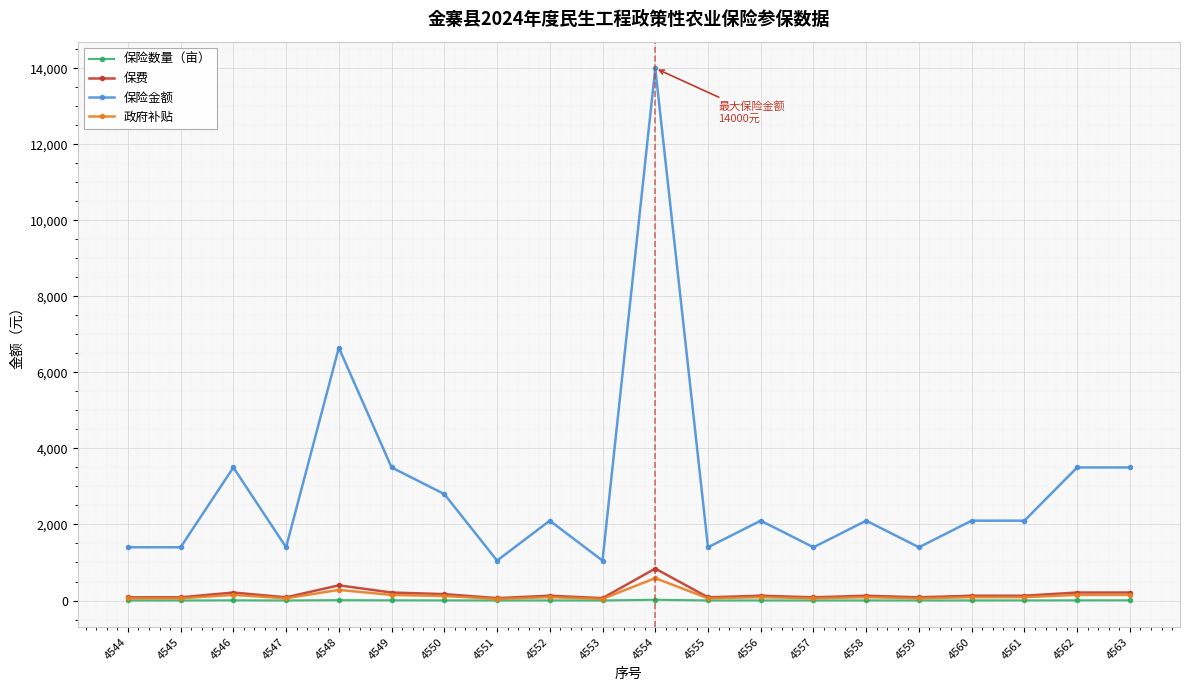

True or false: 政府补贴 has more than 2 points higher than both neighbors.

True